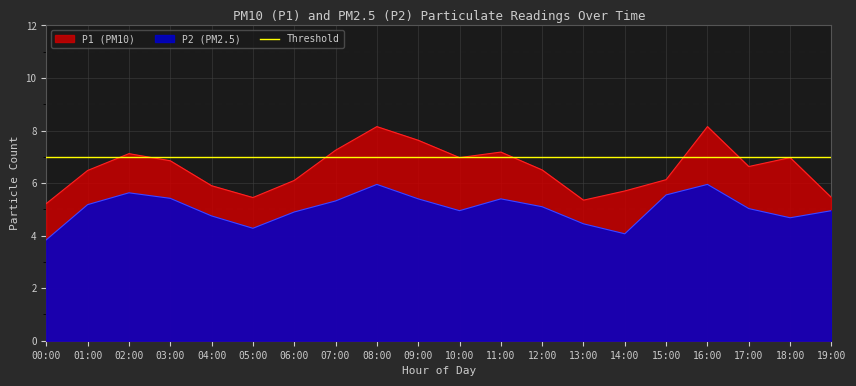

What position from the left is 06:00?

7